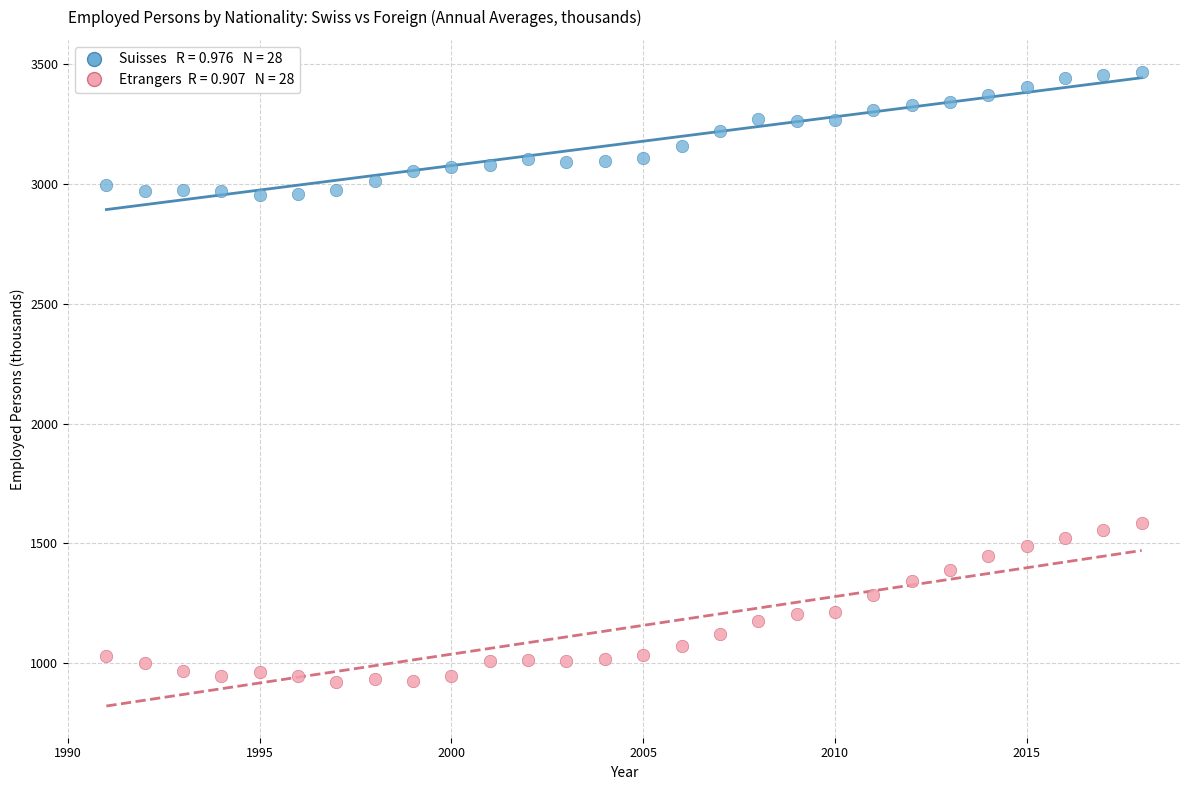

Across all data points, what is the range of Y values (max minus min)?

2546.9